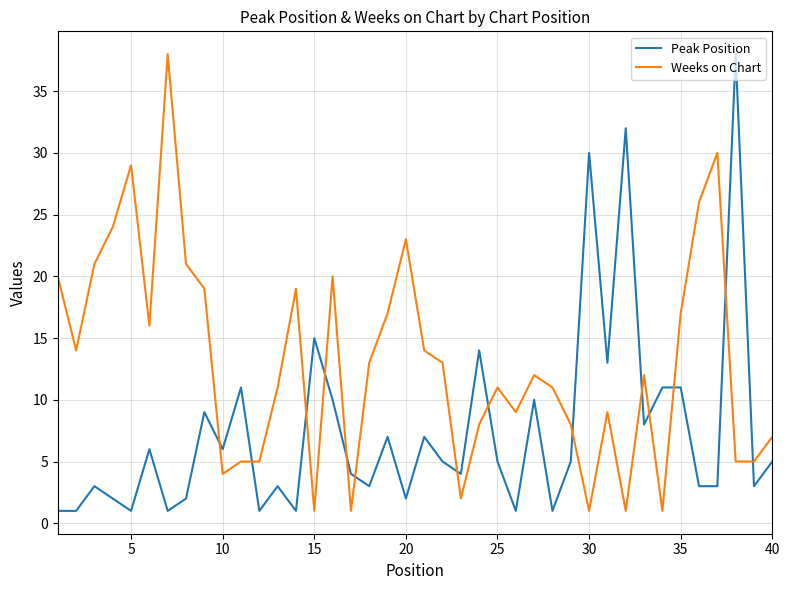

What is the highest value of the Weeks on Chart series?

38